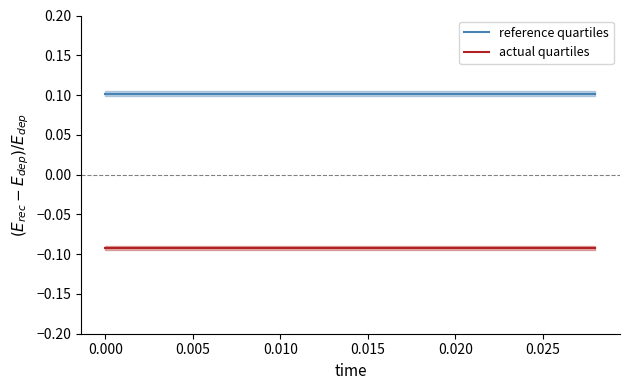

True or false: actual quartiles and reference quartiles cross at least once.

False